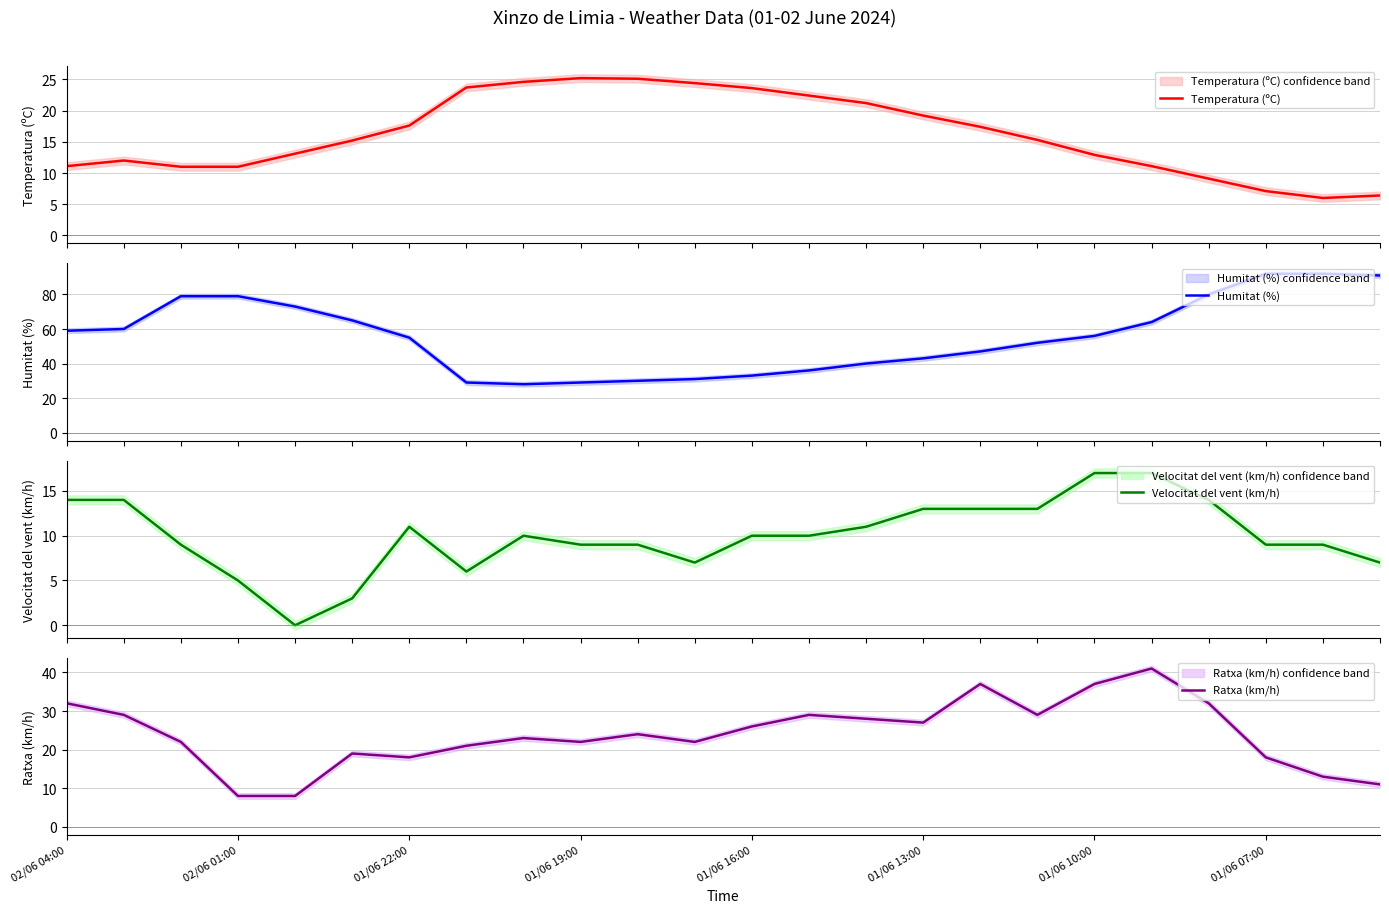

What is the maximum value for Ratxa (km/h)?

41